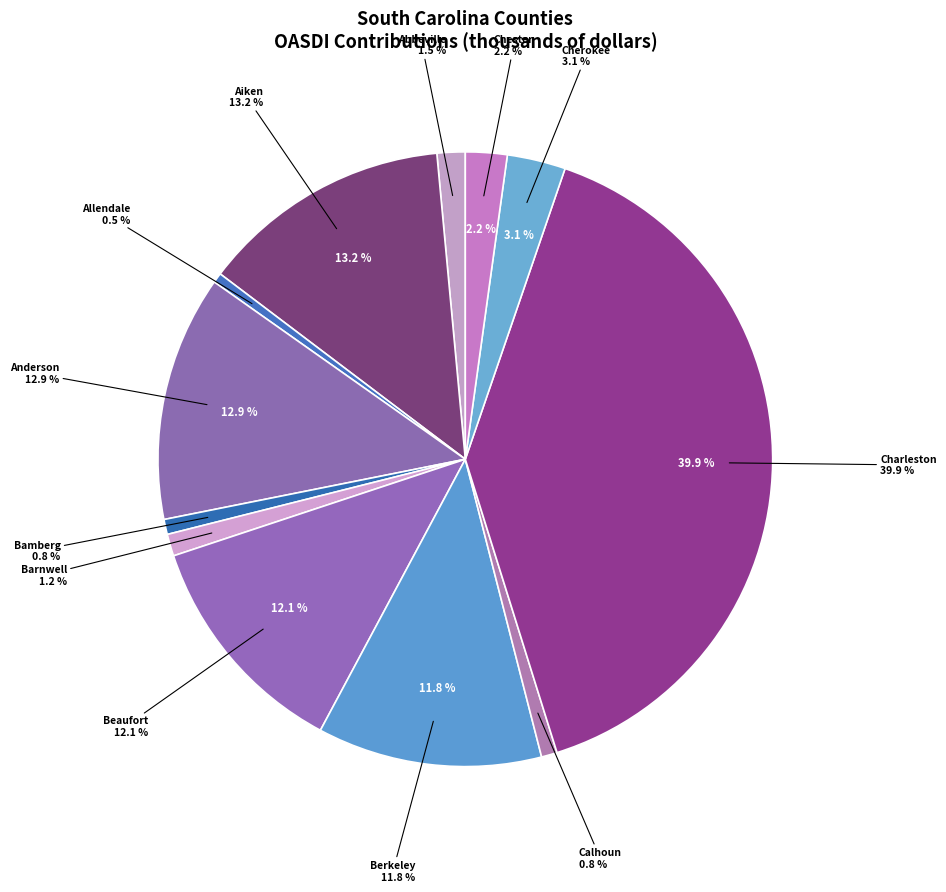

How much of the chart is everything except Beaufort?

87.9%